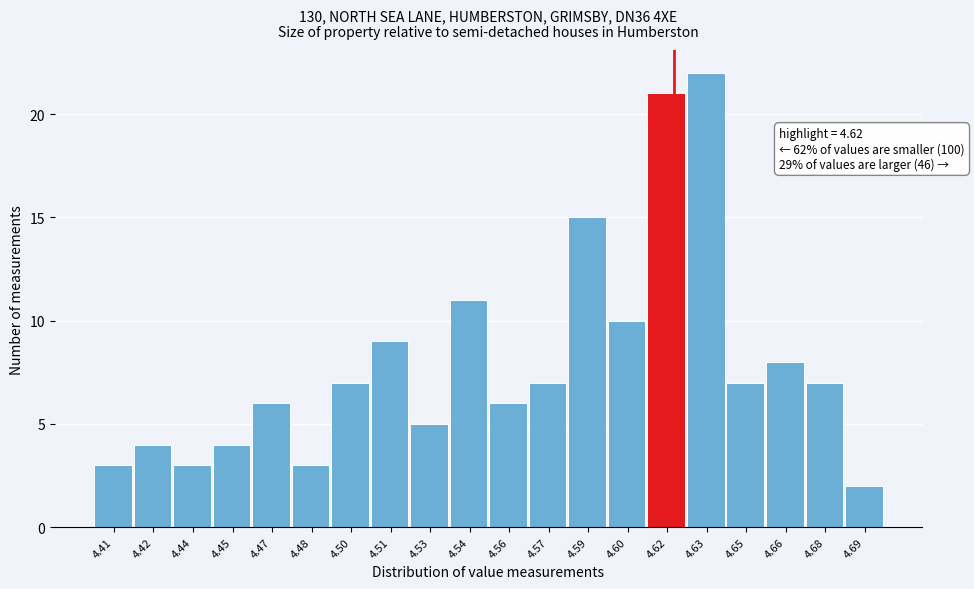

Which range on the x-axis has the tallest bar?

4.625 to 4.640